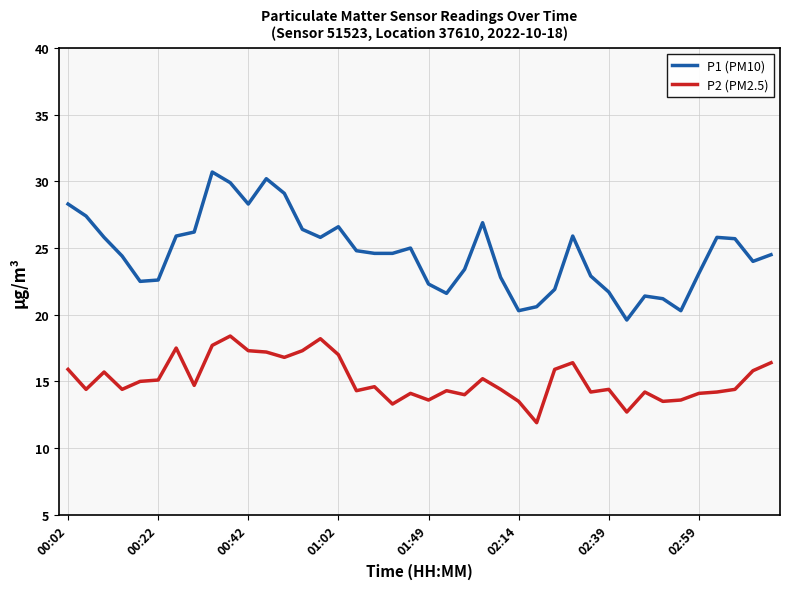

Which series has the largest range (max minus min)?

P1 (PM10)